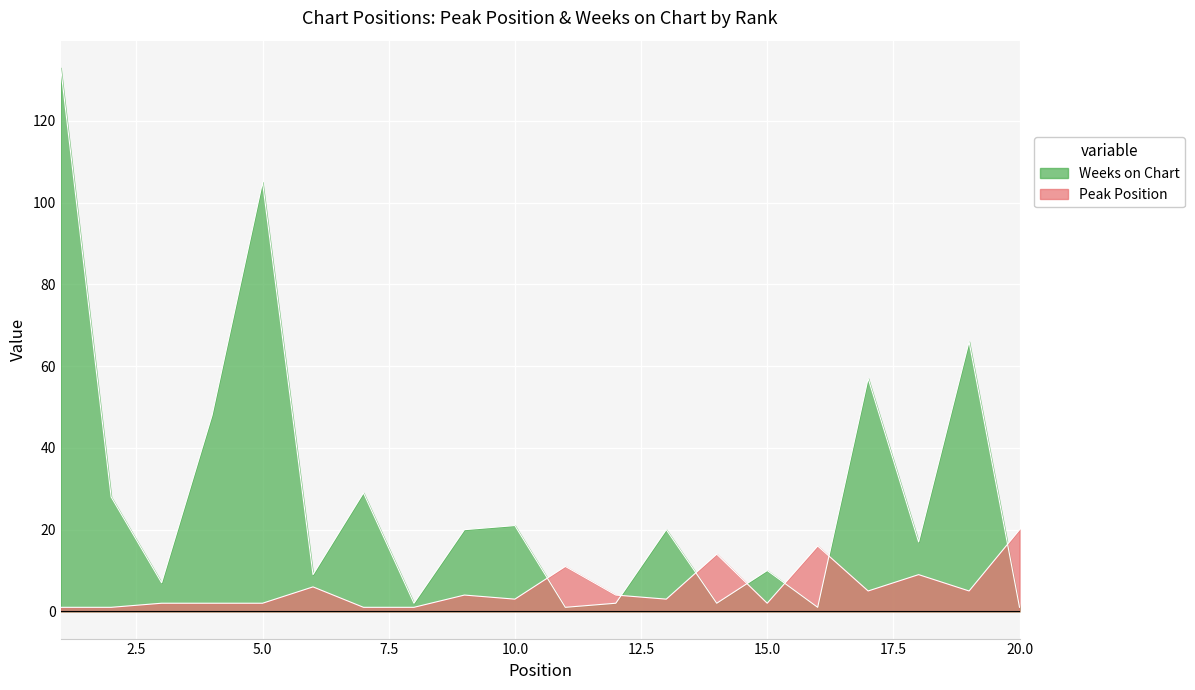

What is the spread (max minus min) of values at 19?

61